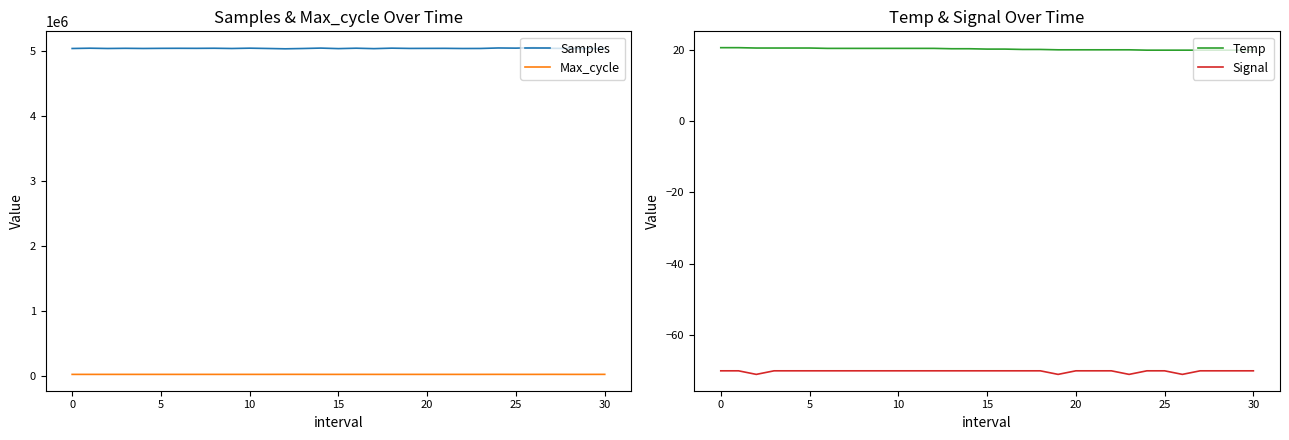

True or false: Samples and Max_cycle intersect in this chart.

False